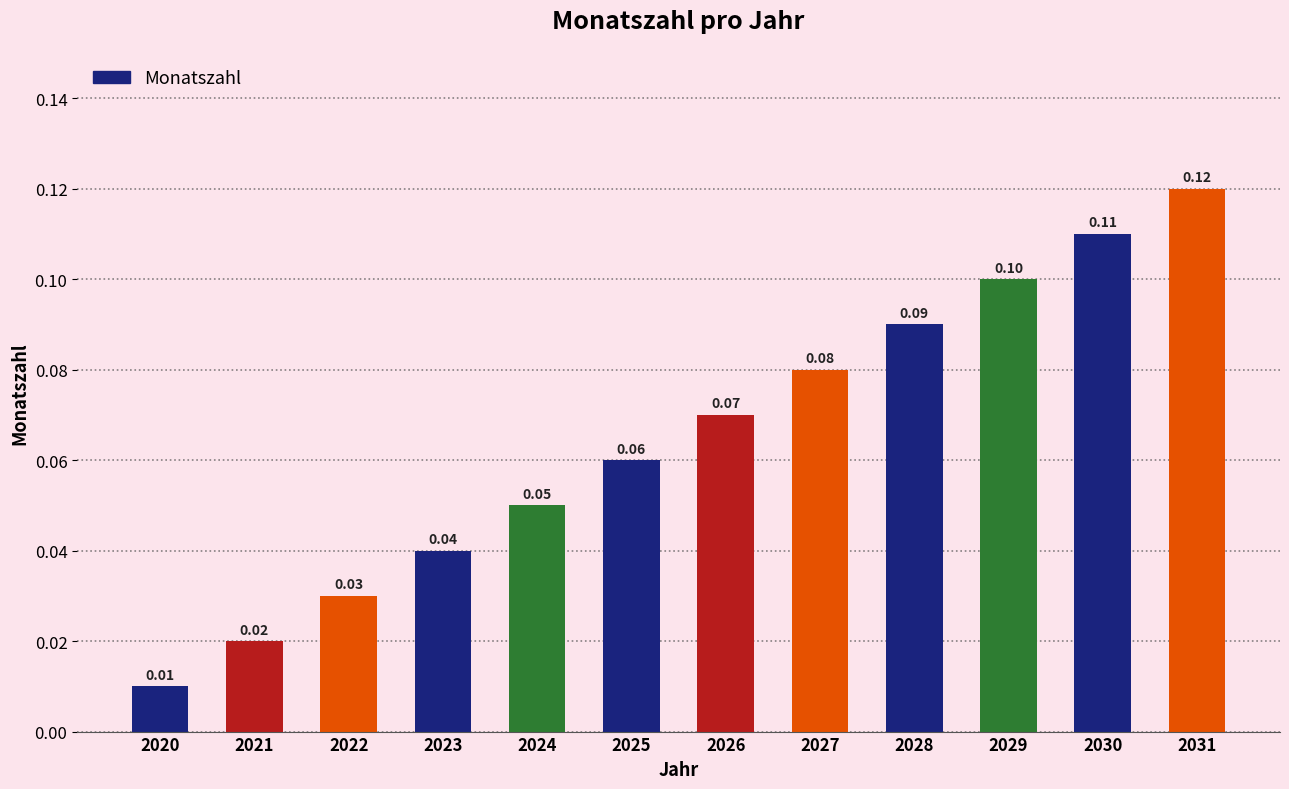

Which category has the lowest value across all series?

2020